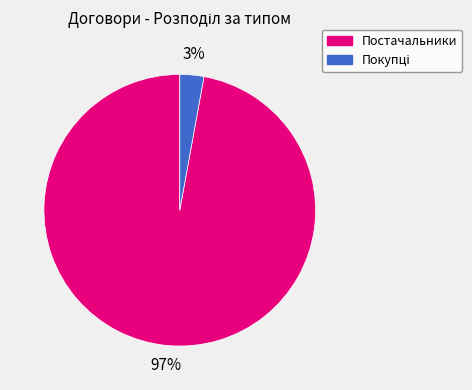

Which slice represents more than half of the pie?

Постачальники